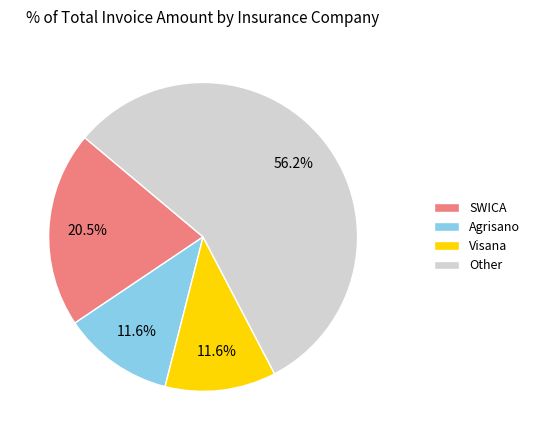

What is the largest slice in the pie chart?

Other